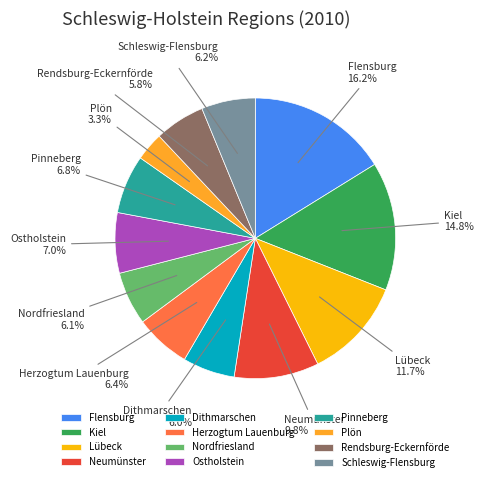

Is the sum of Flensburg and Neumünster greater than half?

No